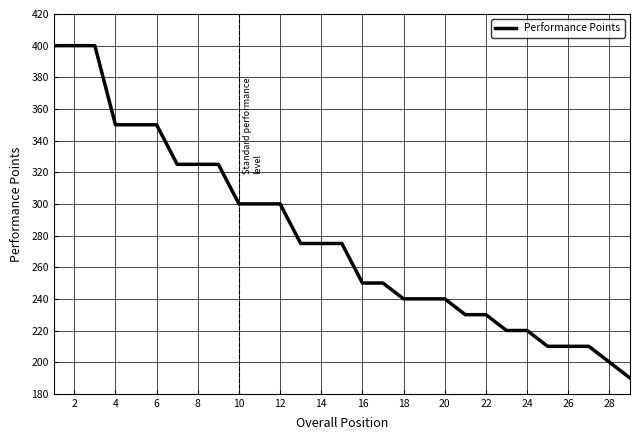

What is the maximum value shown in the chart?

400